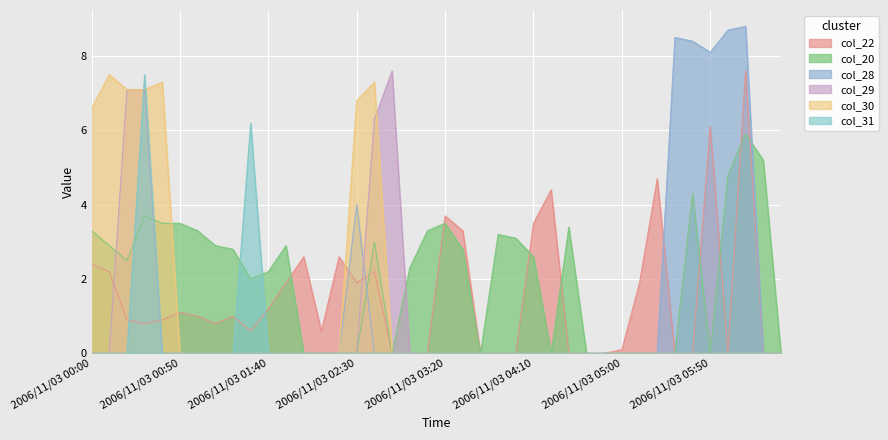

In col_22, how many points are lower than both neighbors (excluding endpoints)?

6